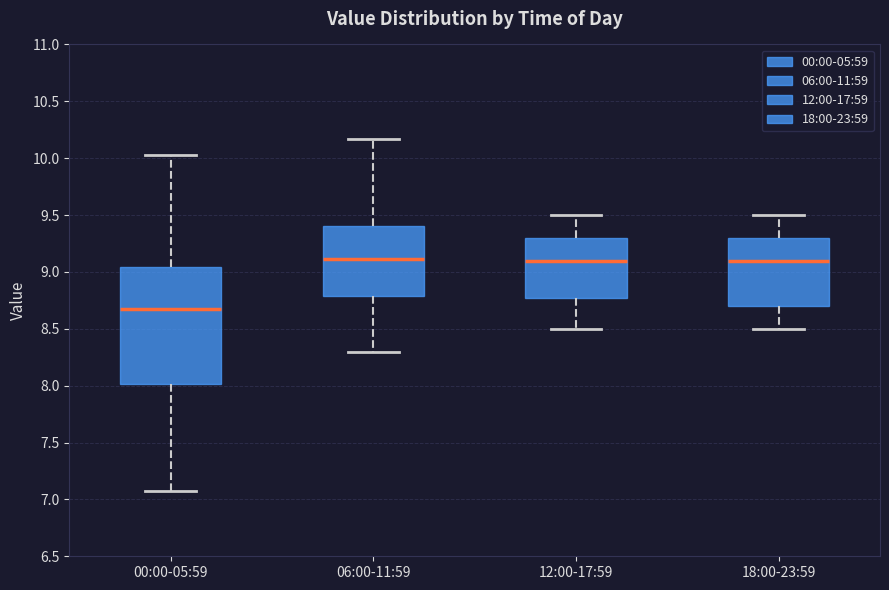

Reading left to right, read every box against the y-axis: the position of its median line, the range the box covers, and the ends of its whiskers. The values are not printed on the chart, so give them approximately, as read against the axis.

00:00-05:59: median 8.65, box 8.00 to 9.05, whiskers 7.05 to 10.05
06:00-11:59: median 9.10, box 8.80 to 9.40, whiskers 8.30 to 10.15
12:00-17:59: median 9.10, box 8.80 to 9.30, whiskers 8.50 to 9.50
18:00-23:59: median 9.10, box 8.70 to 9.30, whiskers 8.50 to 9.50